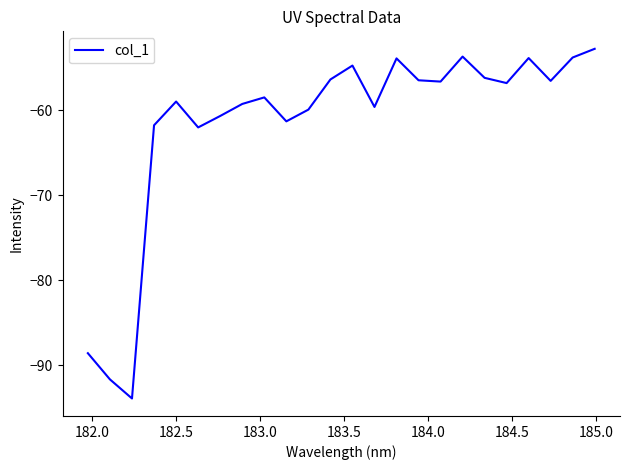

What is the minimum value shown in the chart?

-93.9